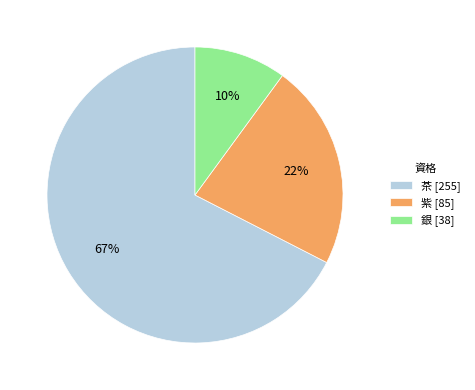

Count the number of slices in the pie.

3